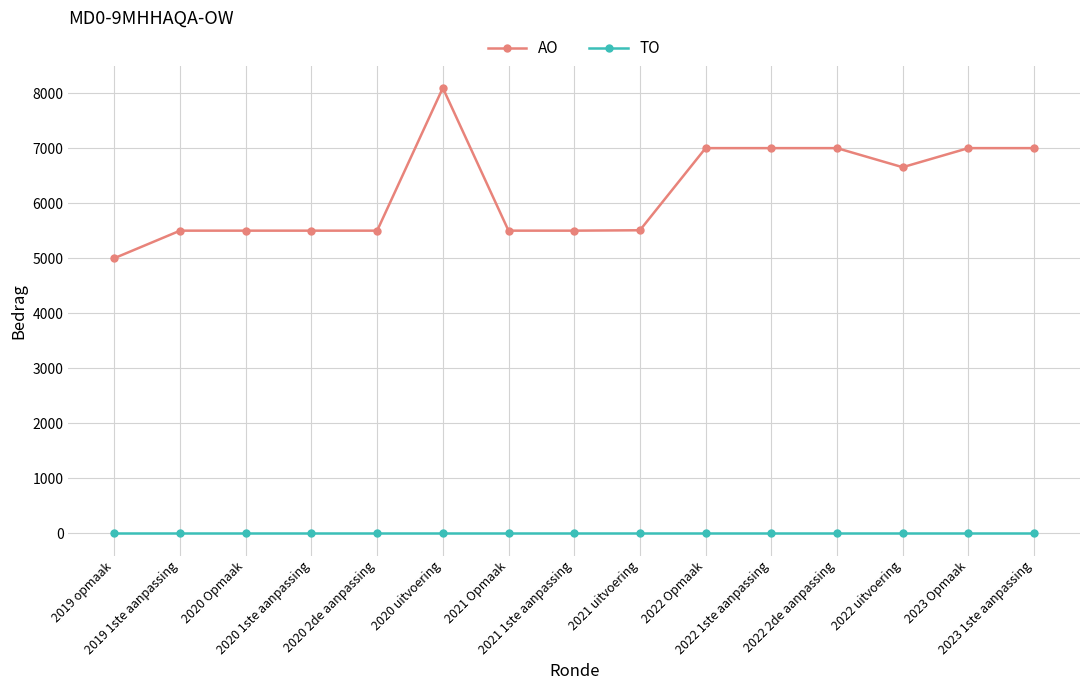

Where does the AO series first go above 5507?

2020 uitvoering